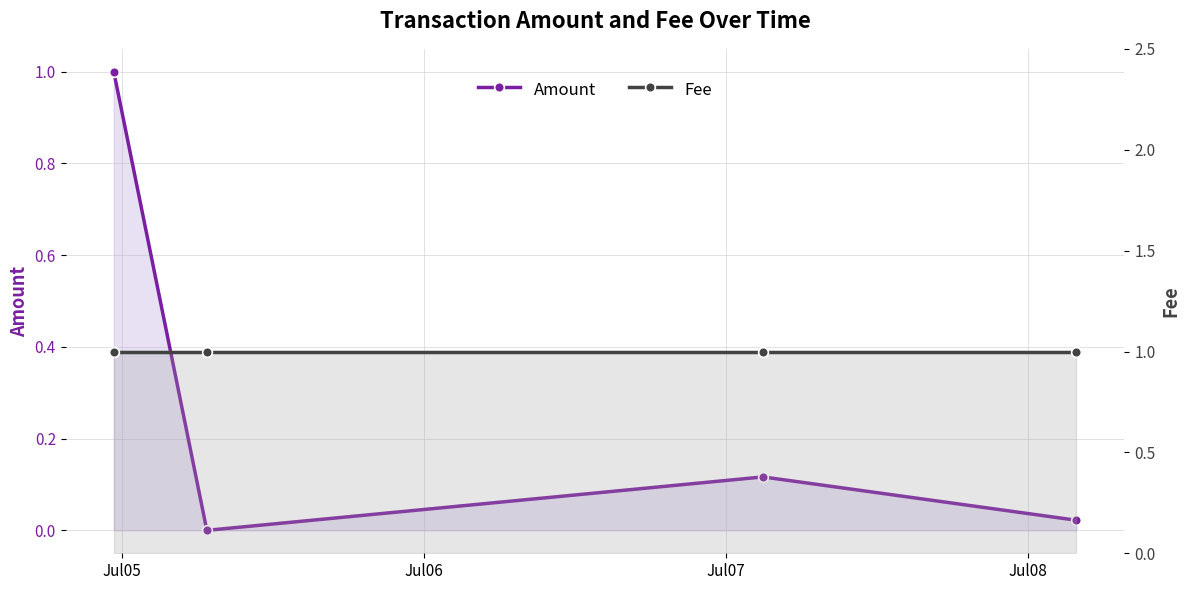

What is the approximate value of Fee at Jul05?

1.0